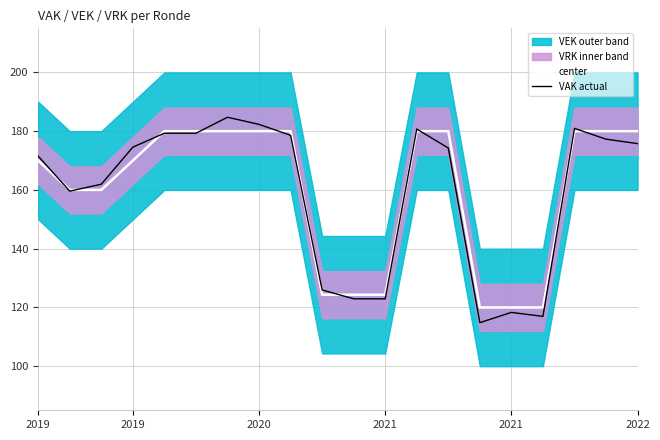

At which label is VAK actual closest to 149?

2019